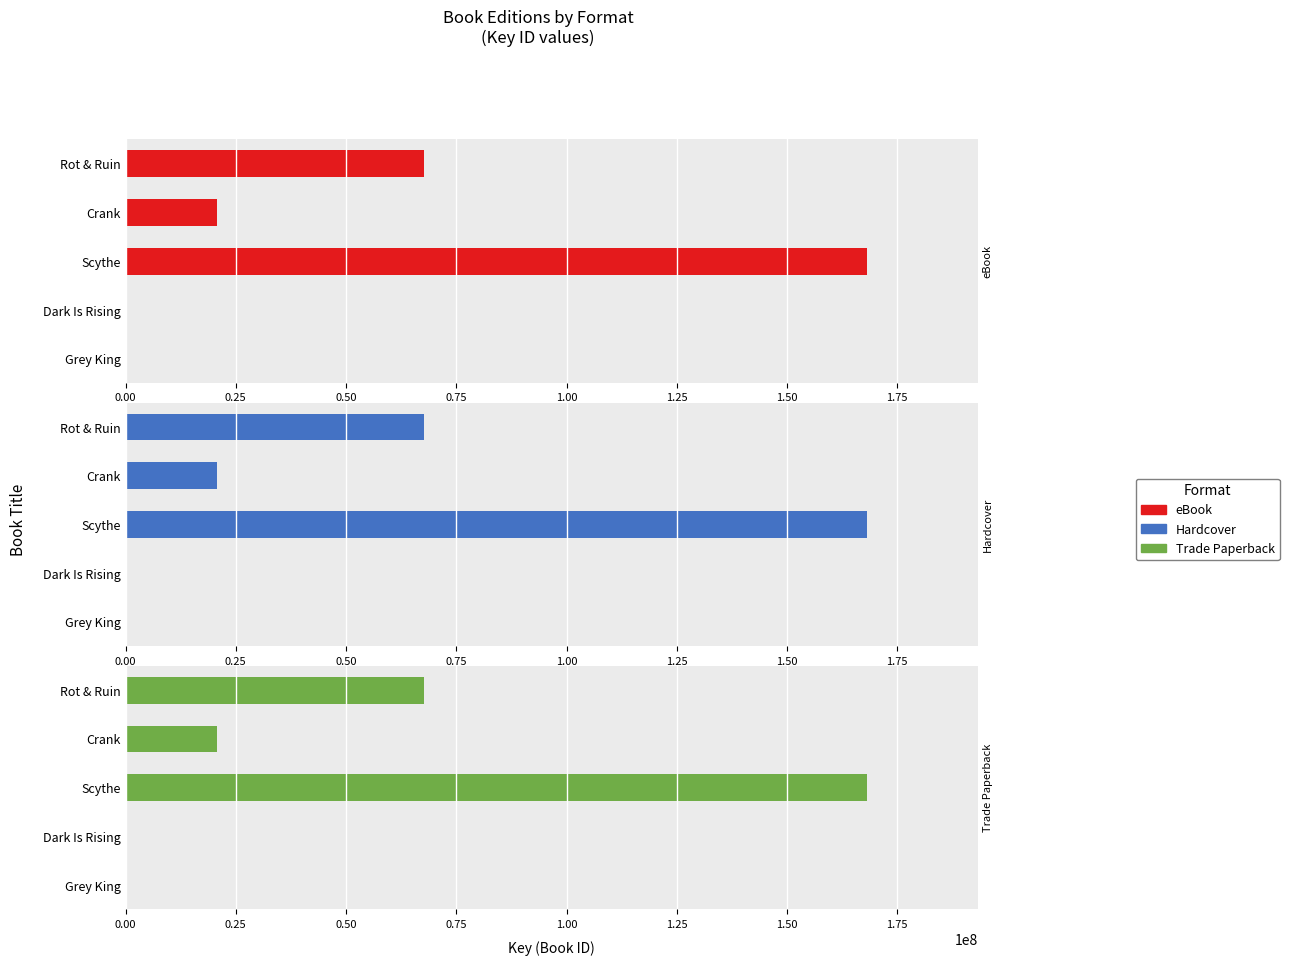

What is the minimum value for Trade Paperback?

6248